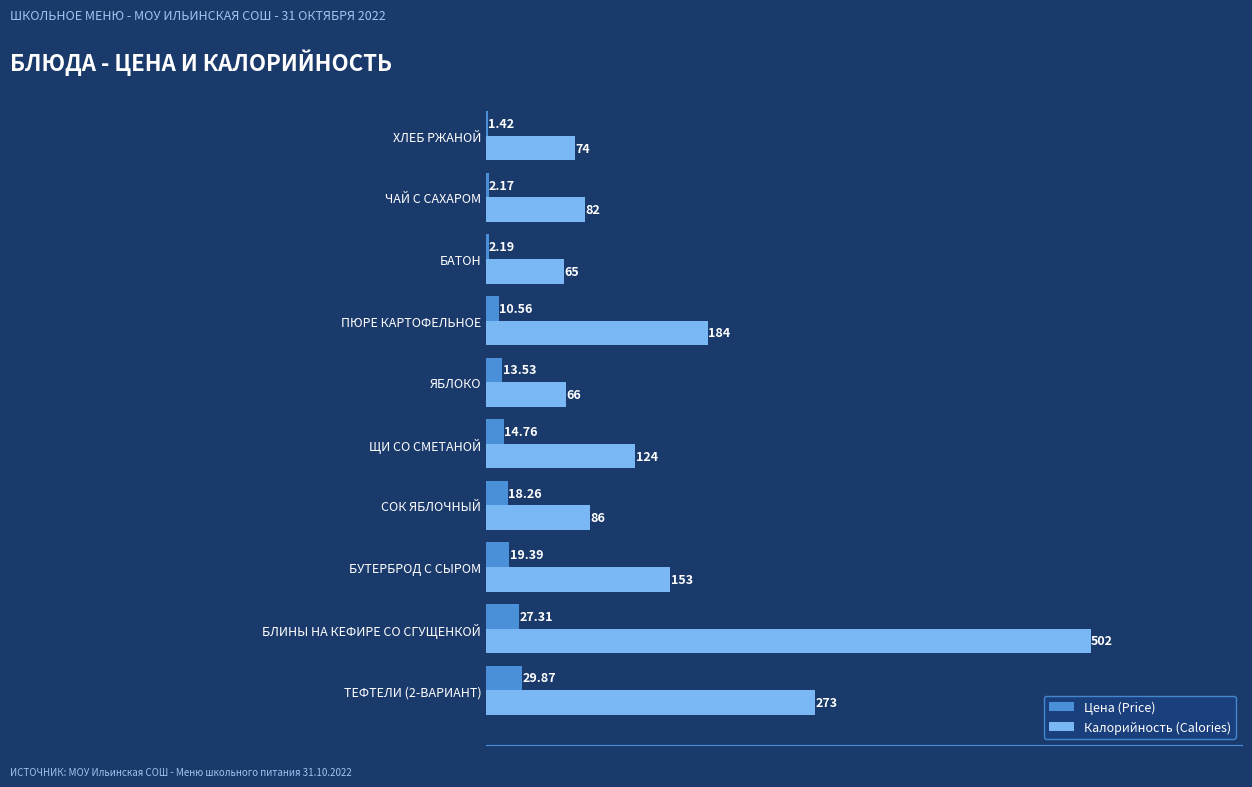

Which series changed the most between СОК ЯБЛОЧНЫЙ and ПЮРЕ КАРТОФЕЛЬНОЕ?

Калорийность (Calories)